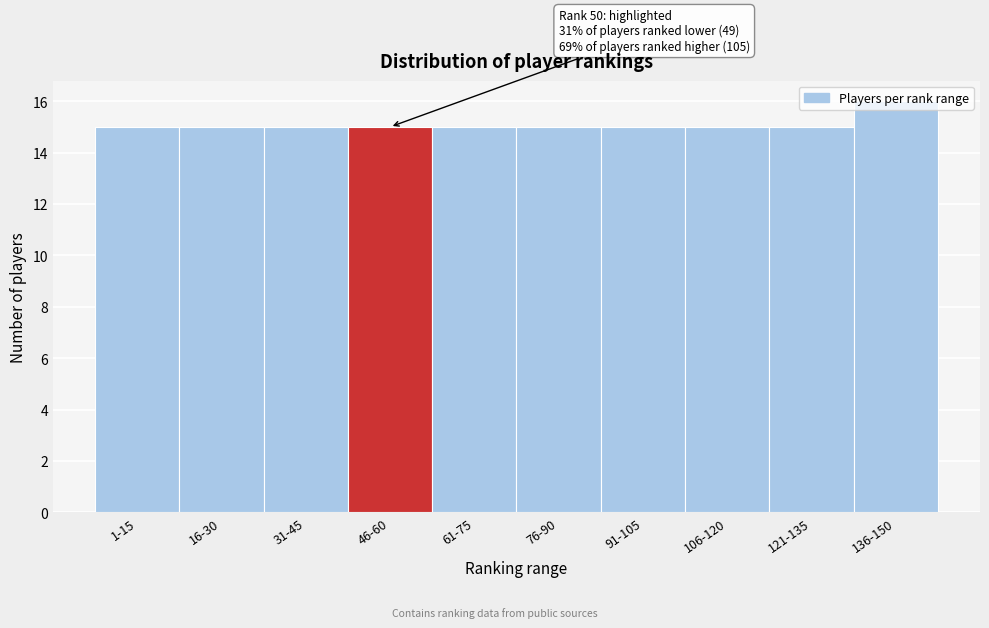

What is the label of the 10th bar from the right?

1-15